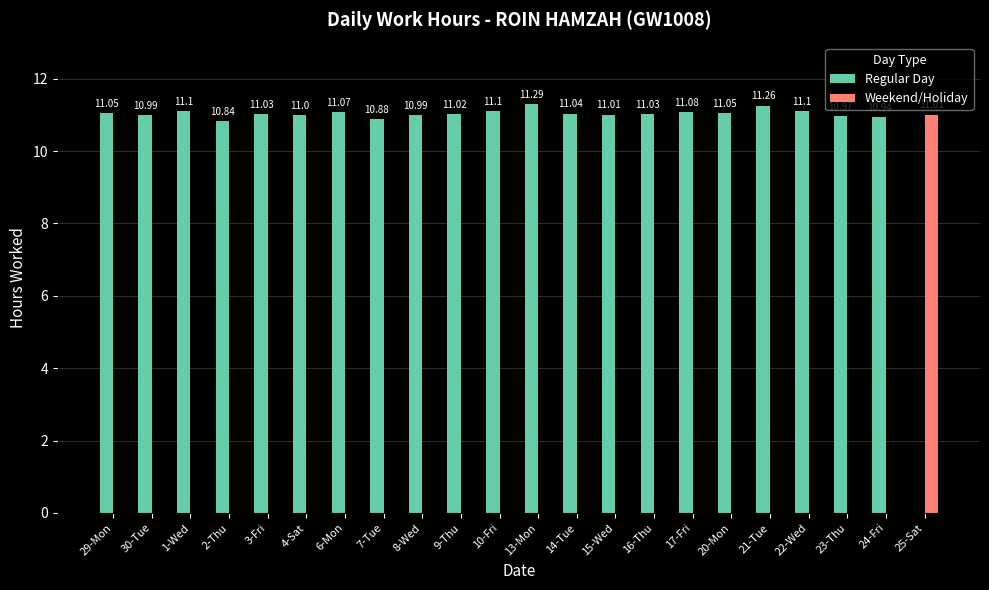

How many groups of bars are there?

22